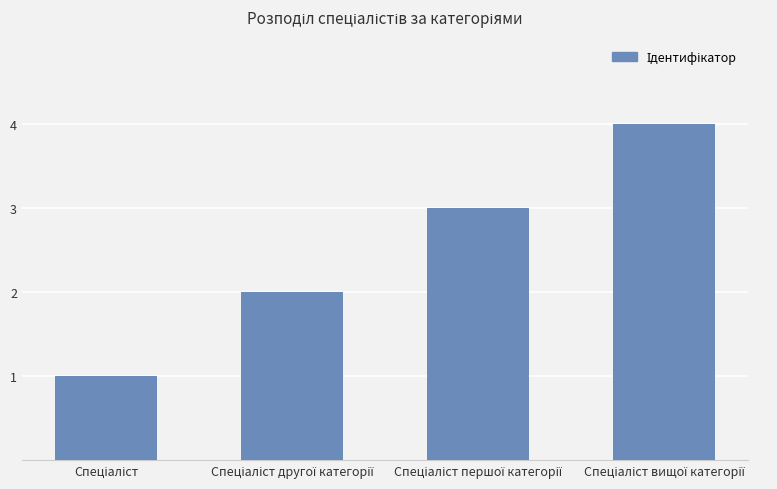

What is the difference between the maximum and minimum values?

3